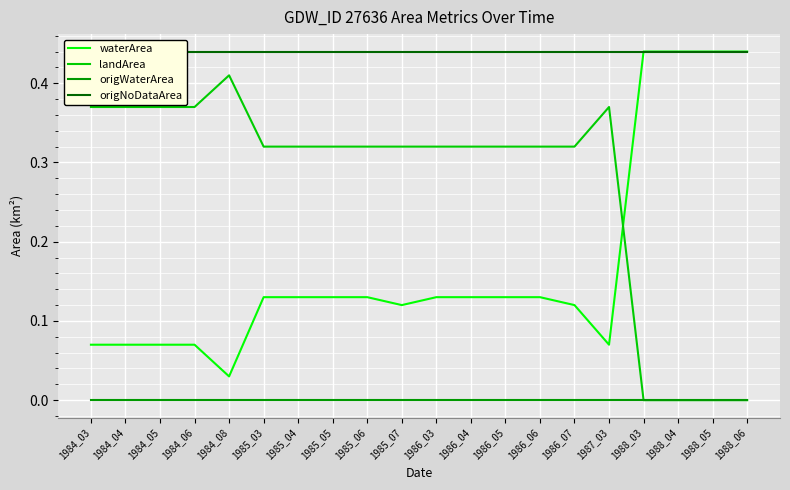

What is the difference between the highest and lowest values at 1986_04?

0.4